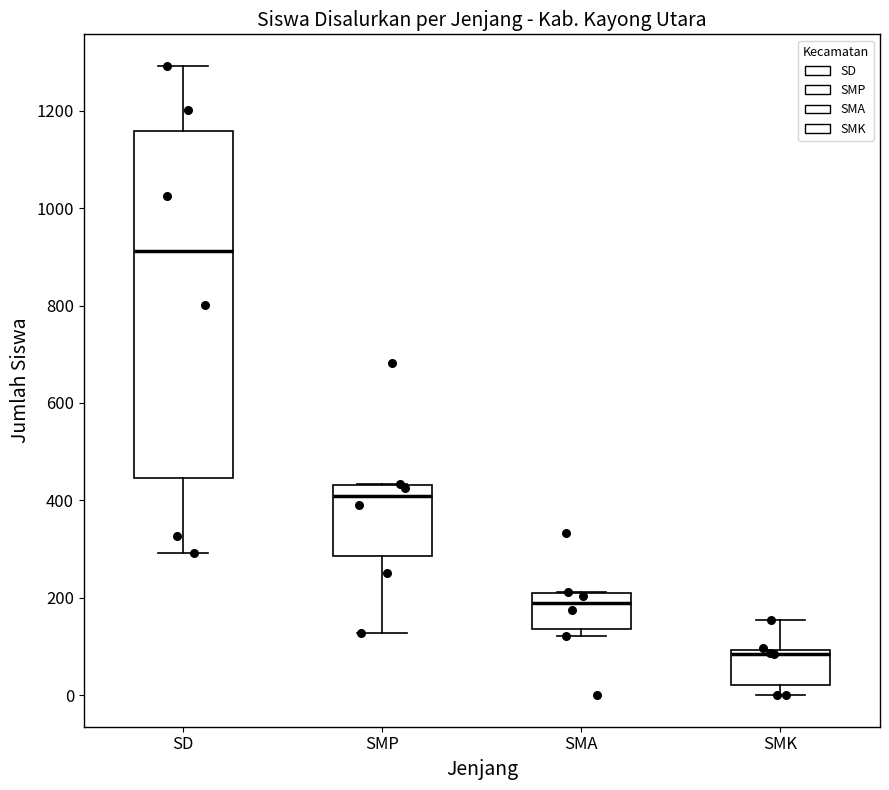

Which box is the tallest, from its lower edge to its upper edge?

SD